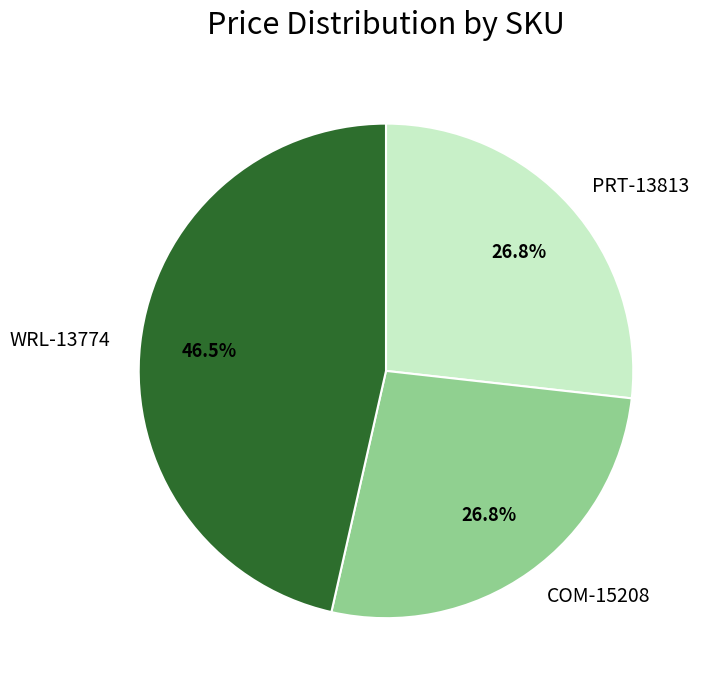

Which slice is the largest?

WRL-13774